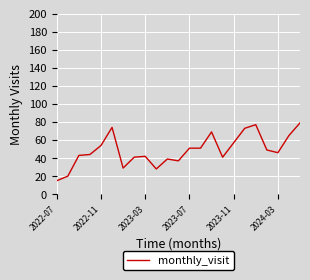

What is the difference between the maximum and minimum values?

64